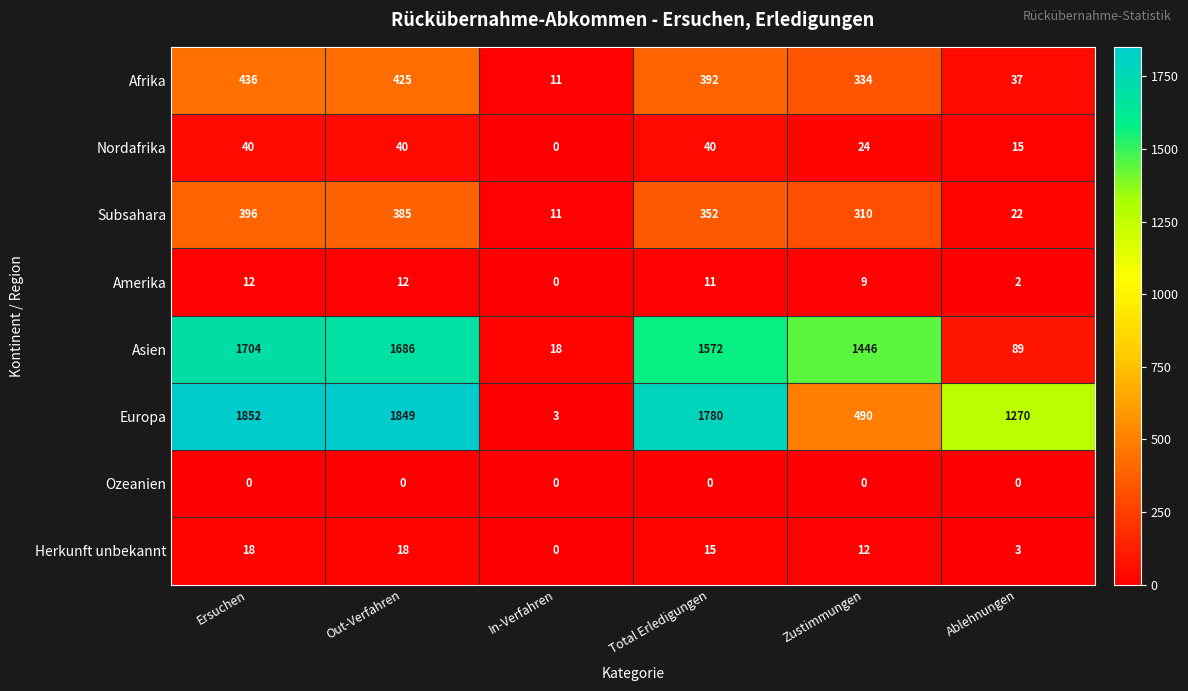

What is the maximum value shown in the chart?

1852